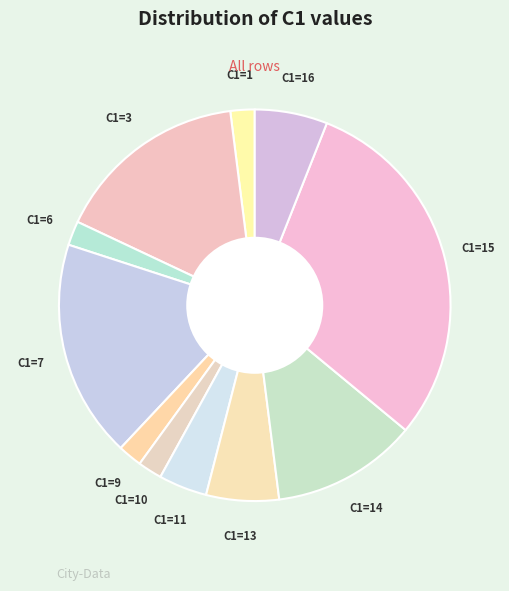

What is the largest slice in the pie chart?

C1=15